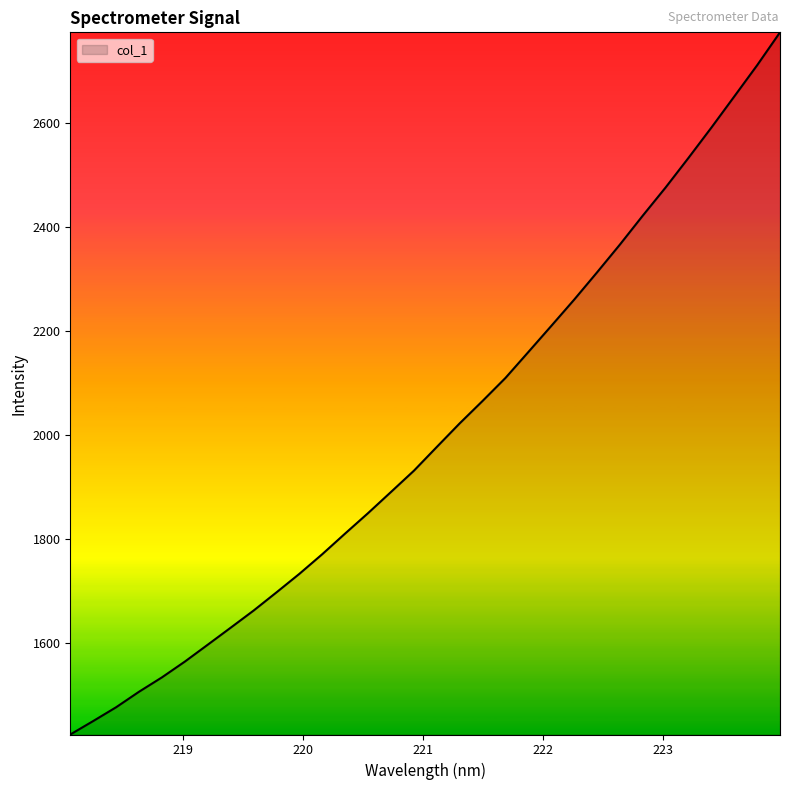

True or false: there are more than 0 points higher than both neighbors.

False